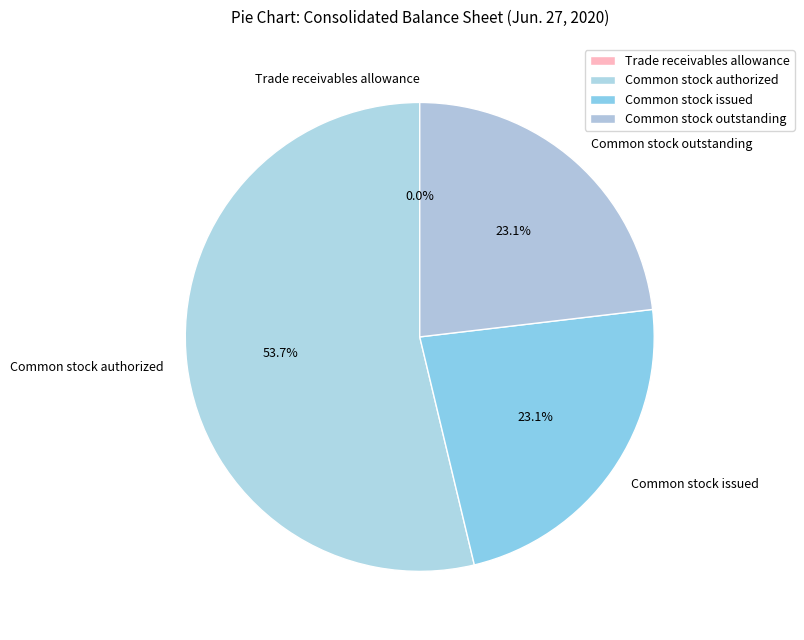

To the nearest percent, what portion does Common stock outstanding represent?

23%